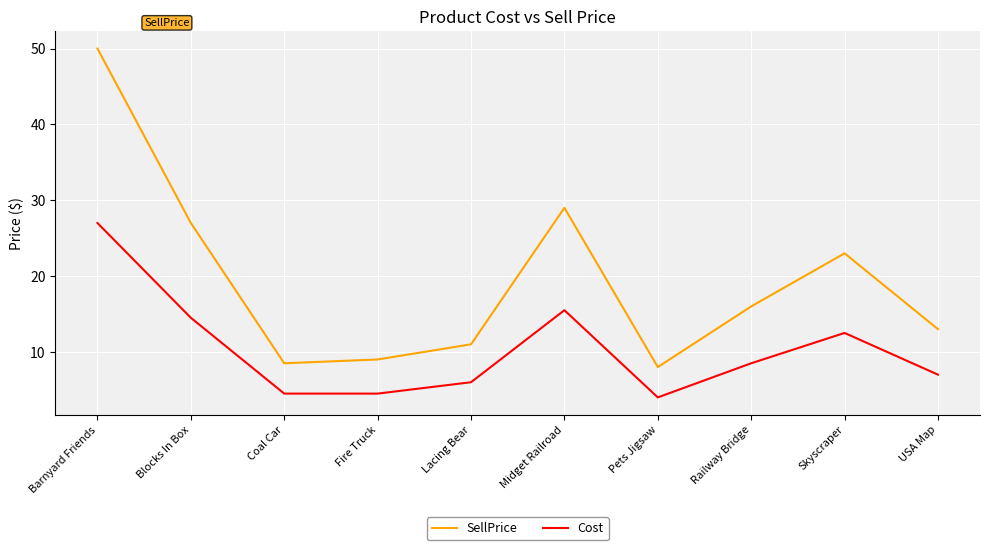

Which series has the largest range (max minus min)?

SellPrice